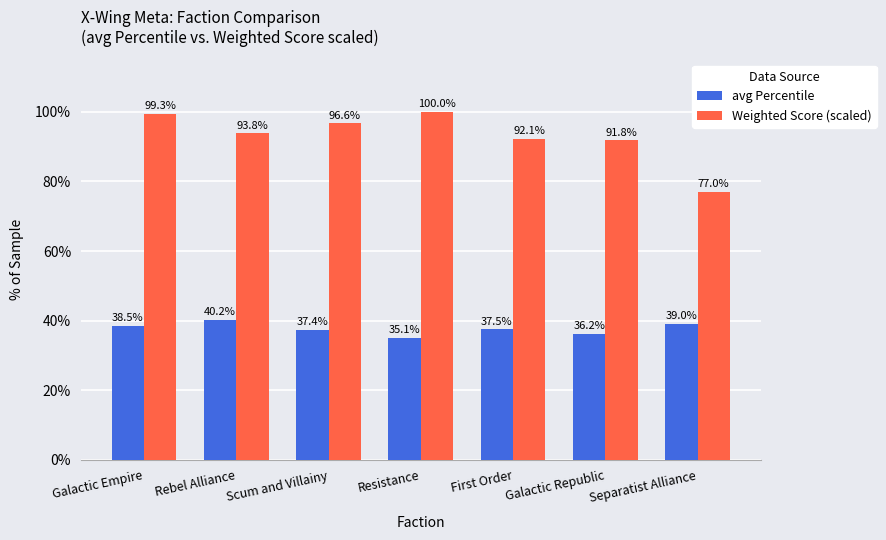

Reading left to right, extract all data points from this chart.

avg Percentile: 38.5	40.2	37.4	35.1	37.5	36.2	39.0
Weighted Score (scaled): 99.3	93.8	96.6	100.0	92.1	91.8	77.0